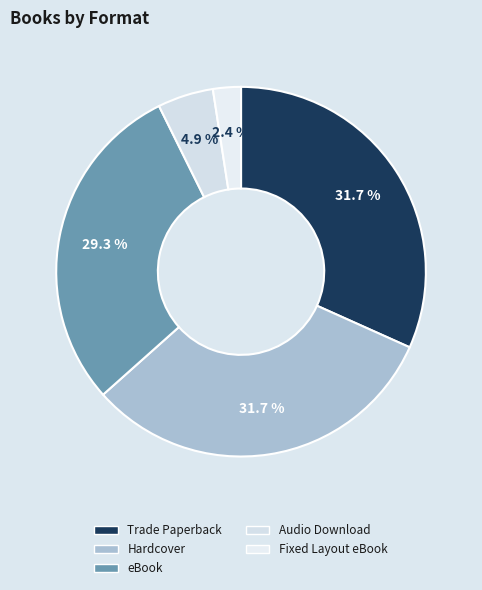

To the nearest percent, what is the difference between the largest and smallest slice percentages?

29%